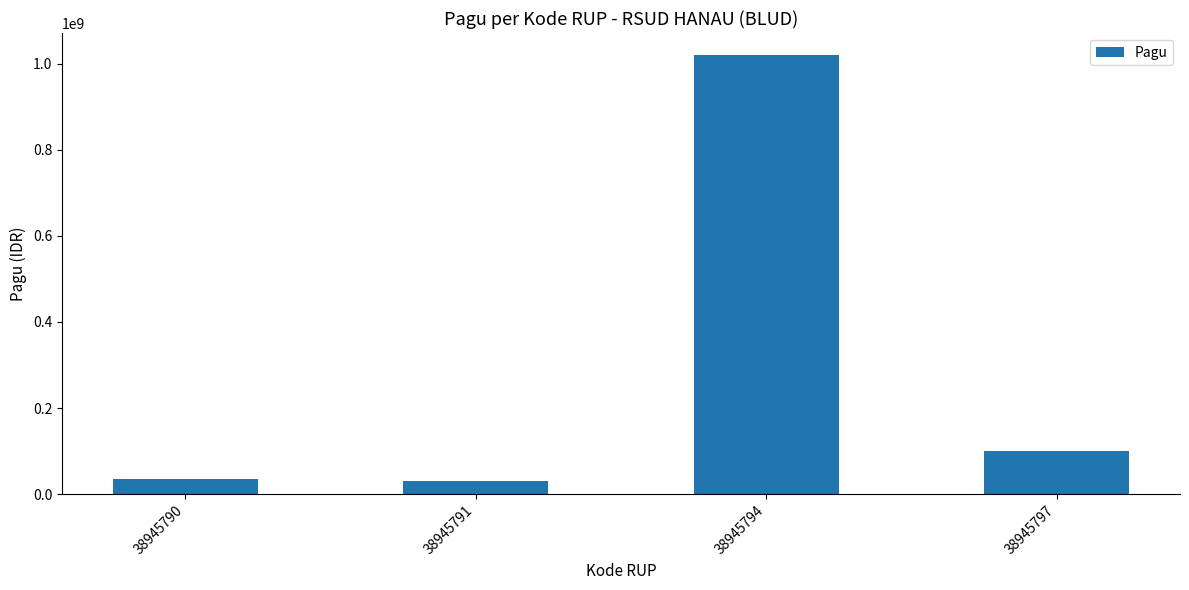

At which category does the chart reach its peak across all series?

38945794